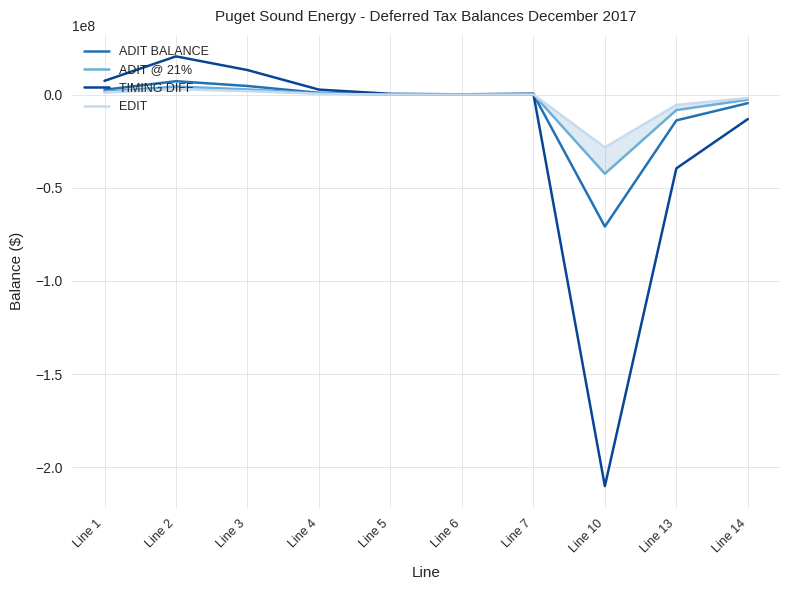

What is the sum of all ADIT BALANCE values?

-73616476